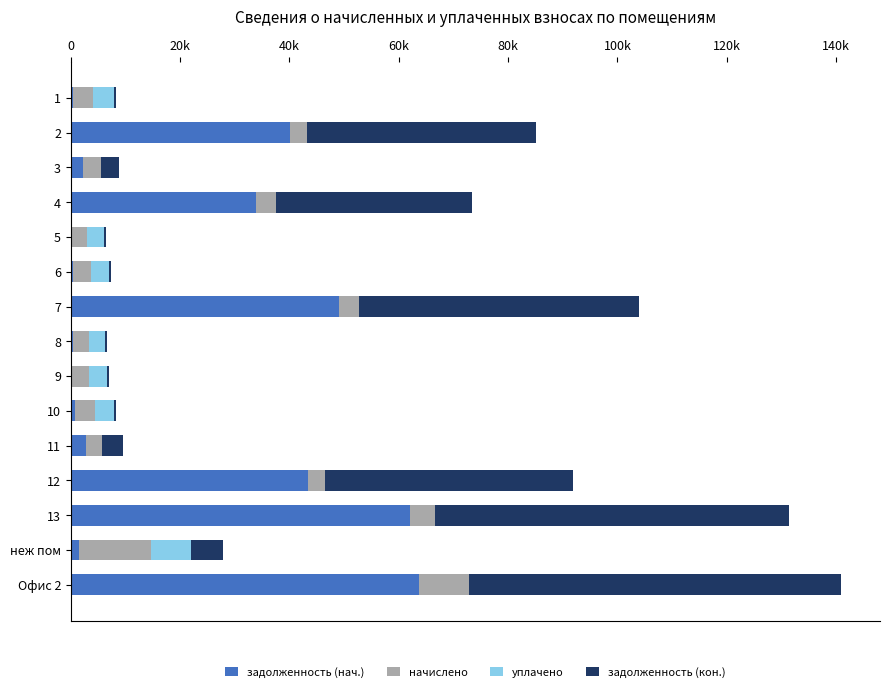

What are all the series names shown in the legend?

задолженность (нач.), начислено, уплачено, задолженность (кон.)